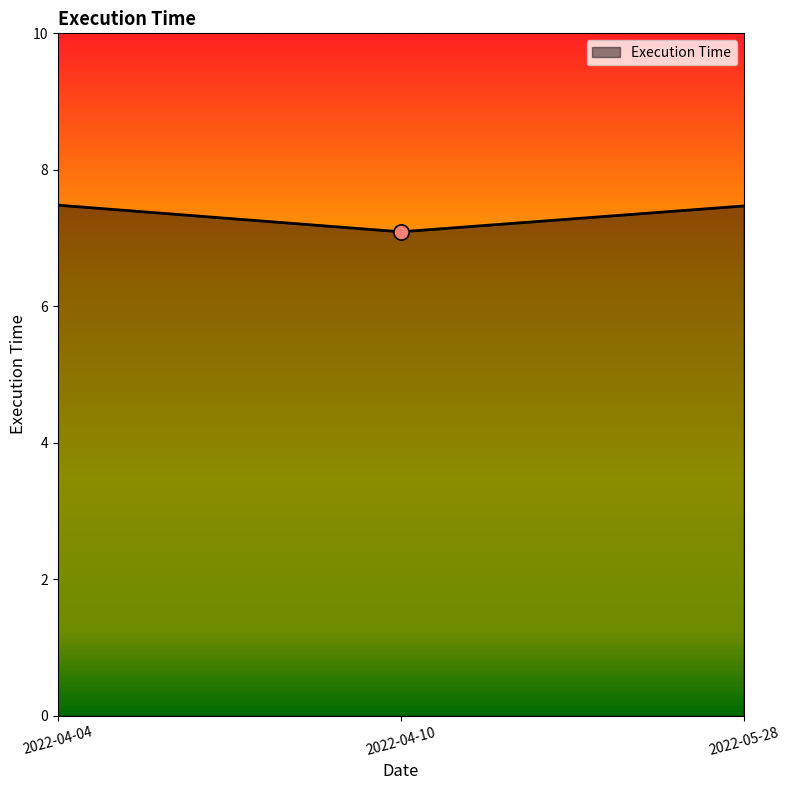

Between 2022-04-04 and 2022-04-10, which is larger?

2022-04-04